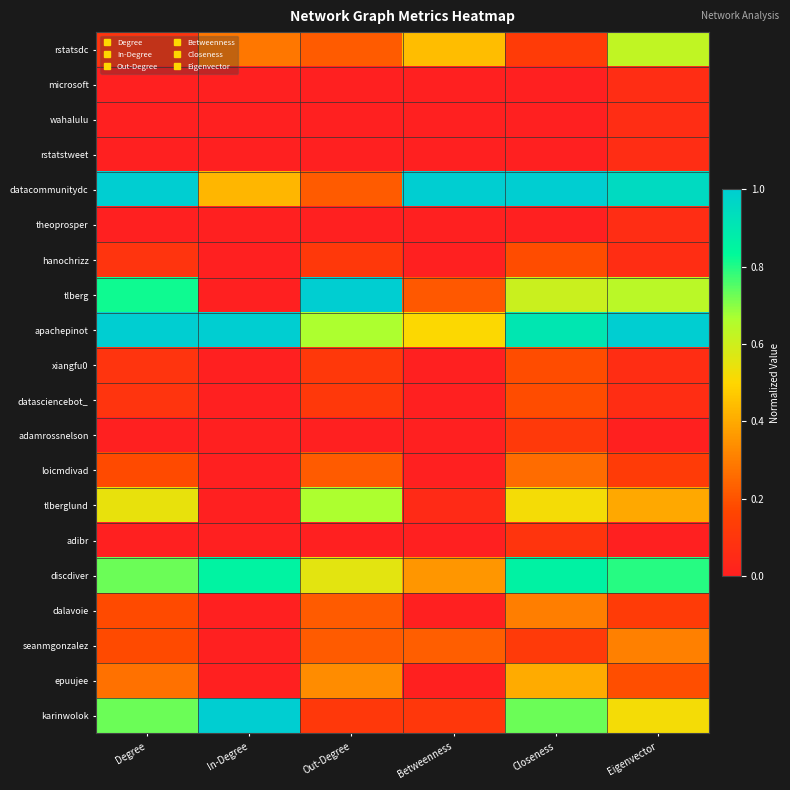

At how many categories does at least one series exceed 0?

6